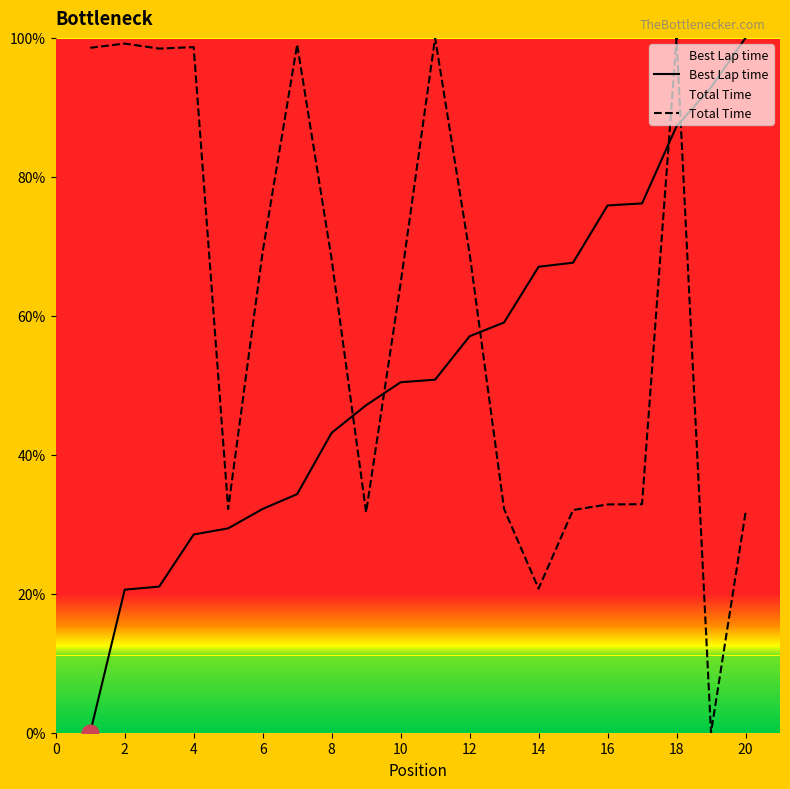

True or false: Best Lap time has a value of 28.5 at 4.

True